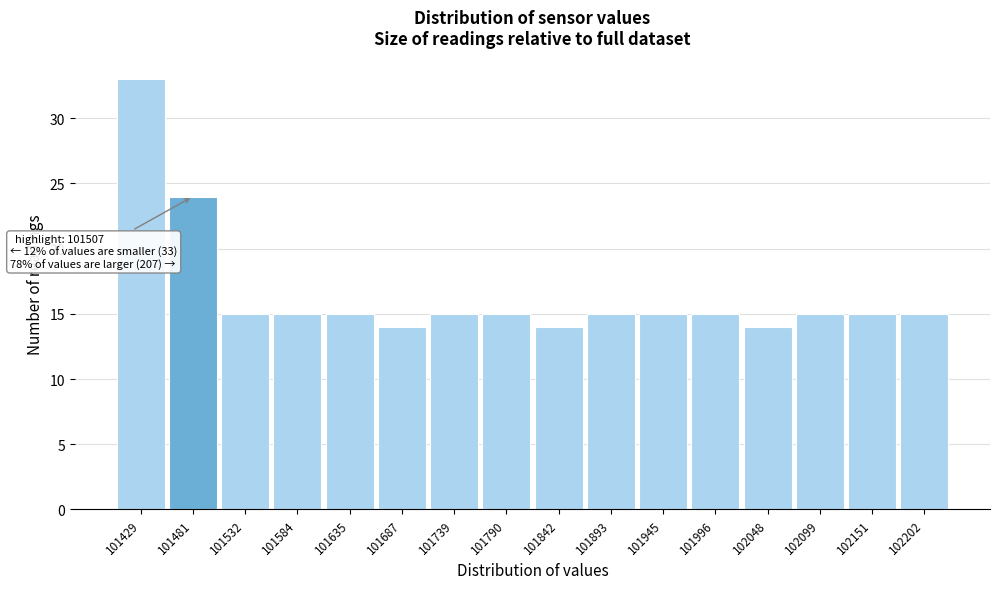

Reading left to right, transcribe all the data shown in this chart.

101429=33	101481=24	101532=15	101584=15	101635=15	101687=14	101739=15	101790=15	101842=14	101893=15	101945=15	101996=15	102048=14	102099=15	102151=15	102202=15